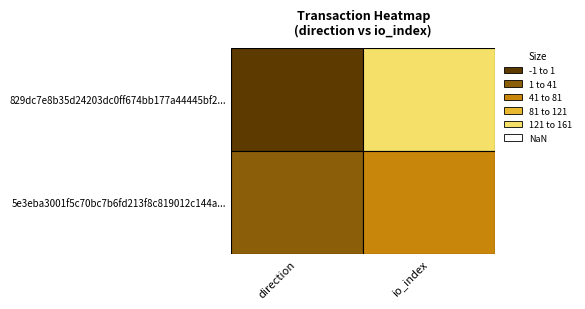

The value of 829dc7e8b35d24203dc0ff674bb177a44445bf2 at 0 is -1. True or false?

False